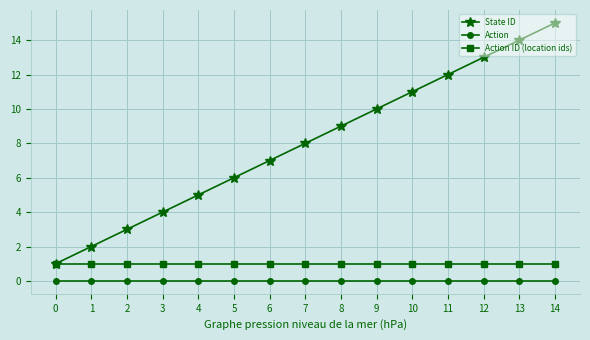

Rank the series at 5 from highest to lowest value.

State ID, Action ID (location ids), Action